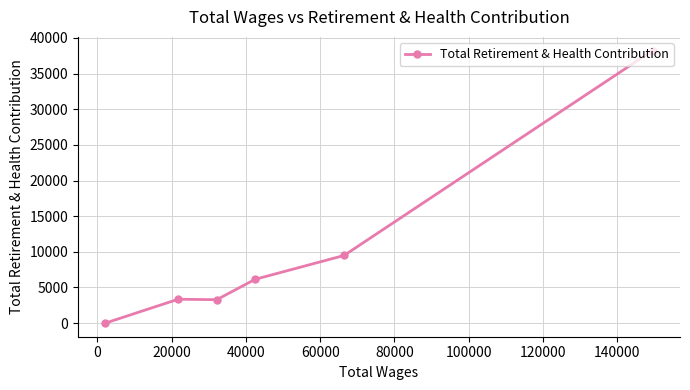

How many interior local peaks (higher than both neighbors) does the data have?

1